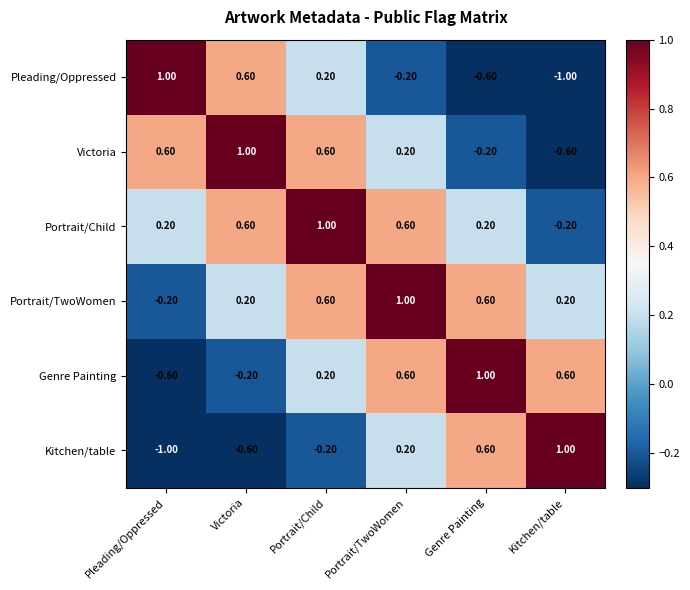

What is the total value across all series at Portrait/Child?

2.4